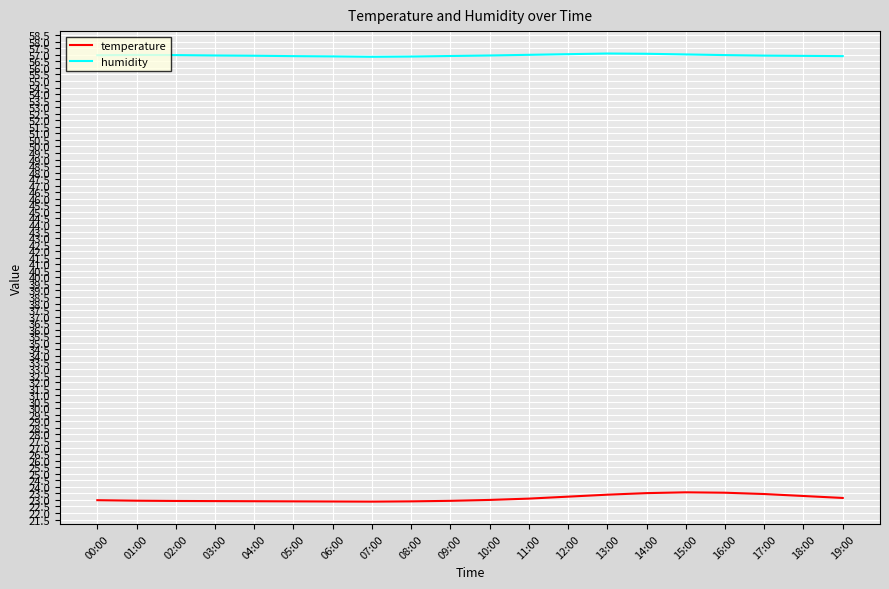

What is the difference between the maximum and second lowest values in the temperature series?

0.7